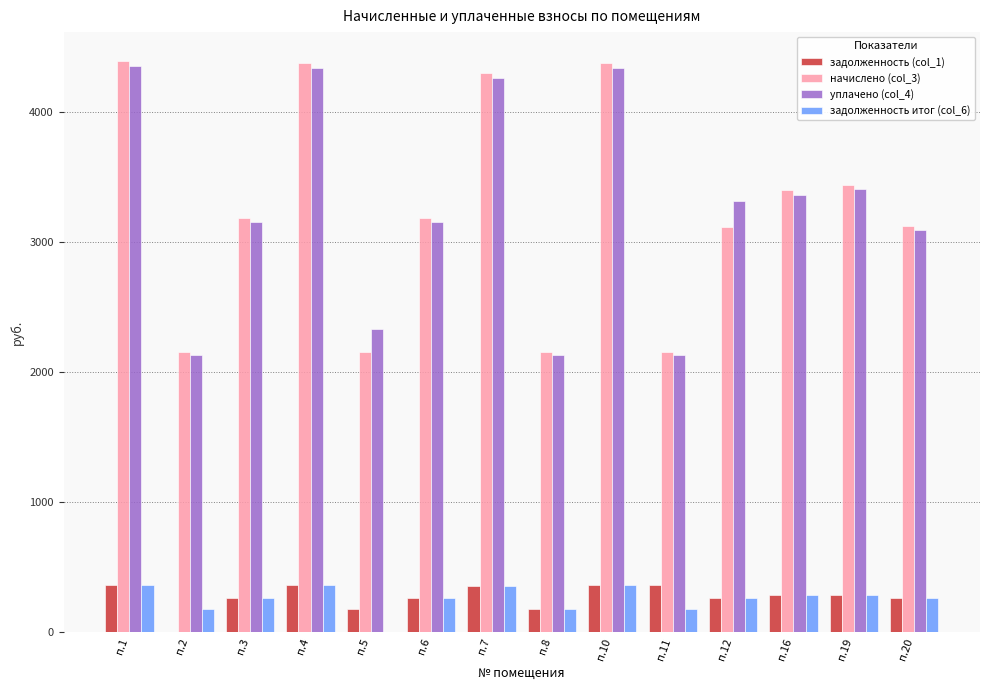

What is the sum of the задолженность итог (col_6) values at п.10 and п.4?

729.6